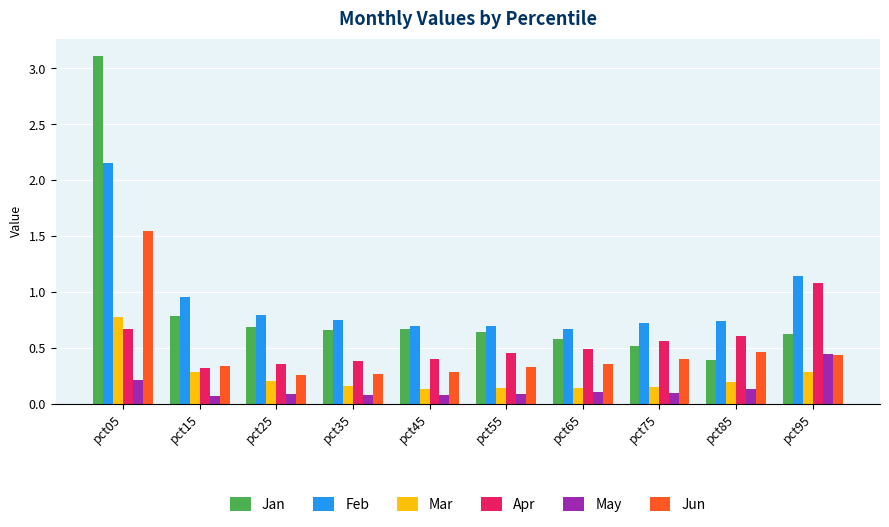

How many Jun values are between 0 and 1?

9